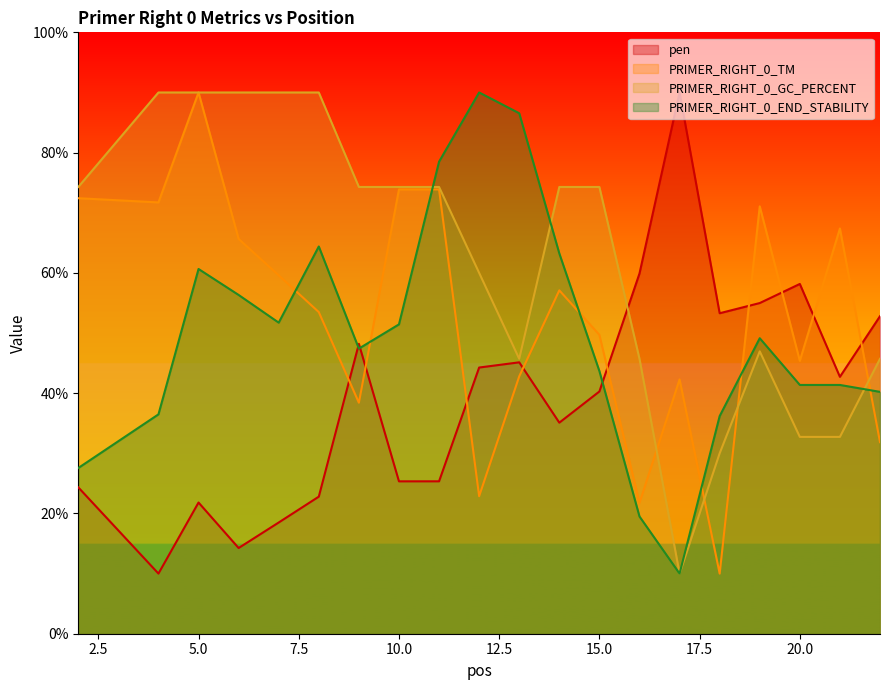

At which label does PRIMER_RIGHT_0_TM first exceed 57?

2